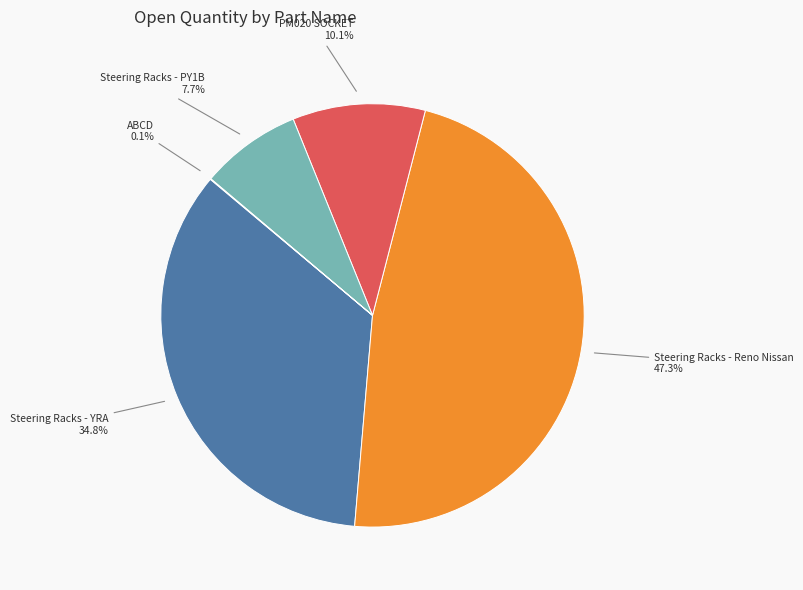

How much of the chart is everything except Steering Racks - Reno Nissan?

52.7%